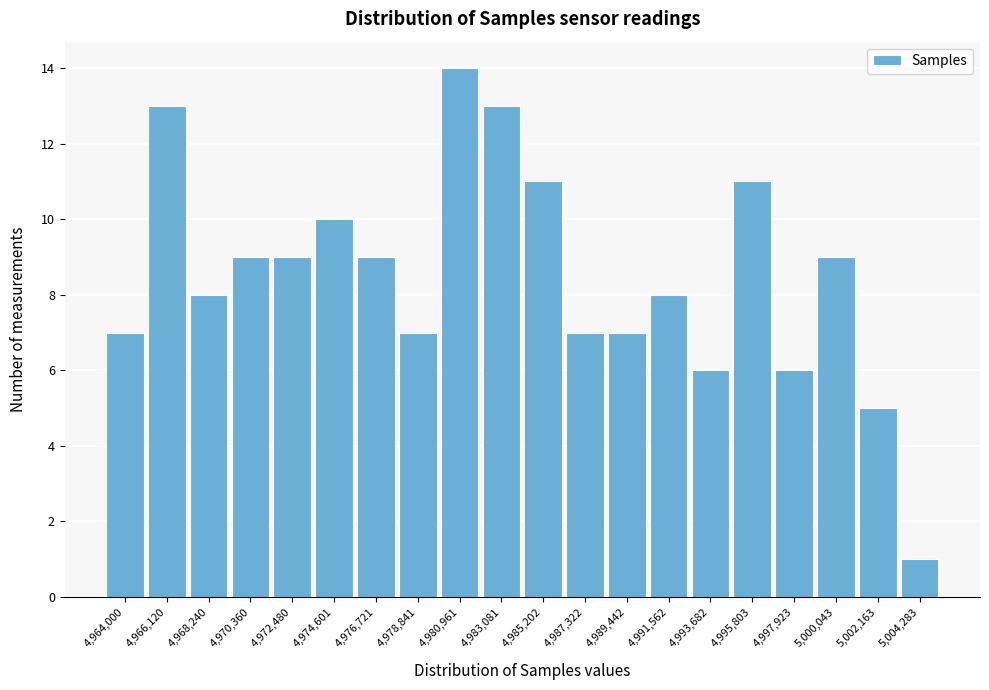

Reading left to right, what are all the values shown in this chart?

4,964,000=7	4,966,120=13	4,968,240=8	4,970,360=9	4,972,480=9	4,974,601=10	4,976,721=9	4,978,841=7	4,980,961=14	4,983,081=13	4,985,202=11	4,987,322=7	4,989,442=7	4,991,562=8	4,993,682=6	4,995,803=11	4,997,923=6	5,000,043=9	5,002,163=5	5,004,283=1